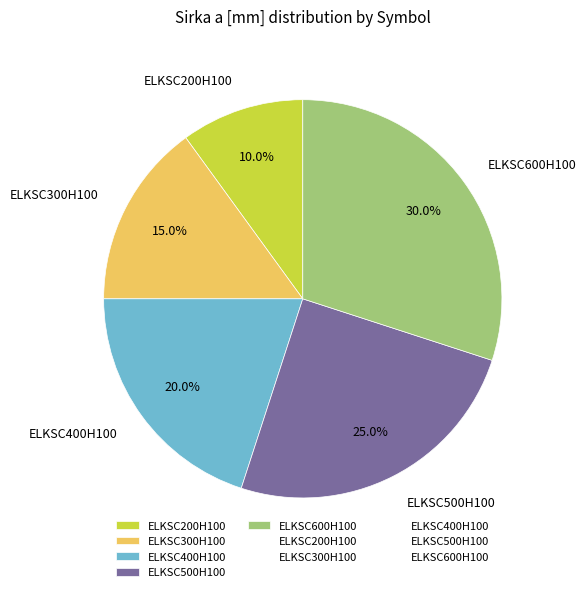

Does ELKSC500H100 represent more than half of the total?

No